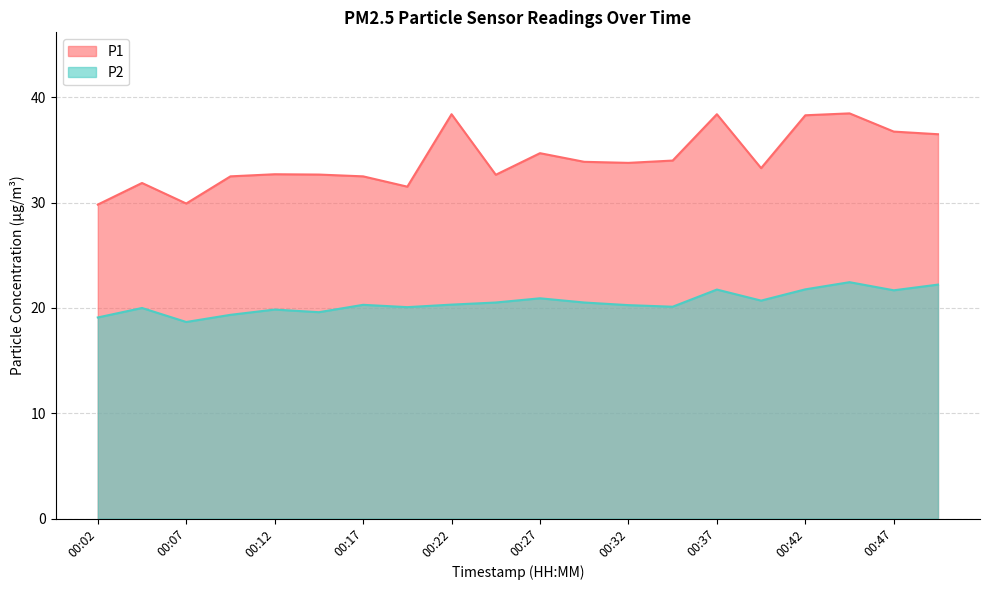

List the series in order of their overall mean, highest first.

P1, P2